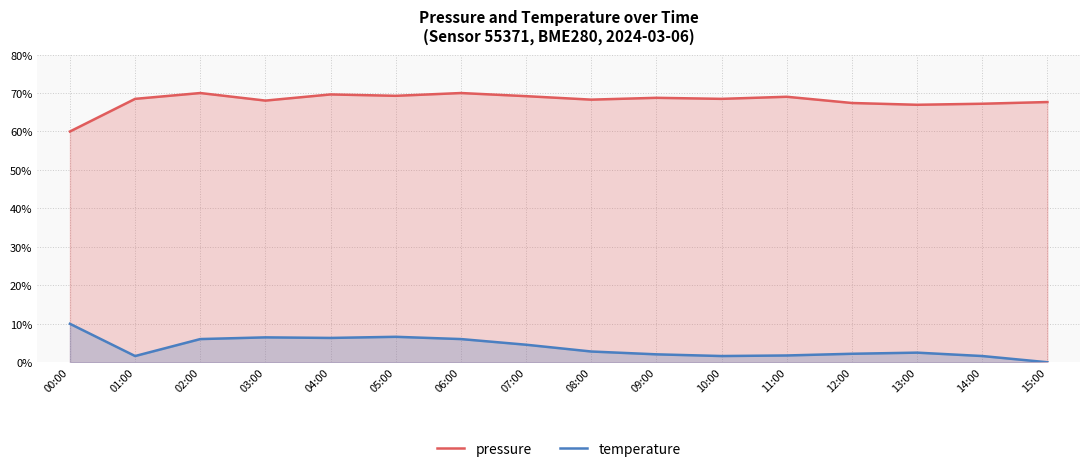

At which category is the sum across all series the highest?

02:00